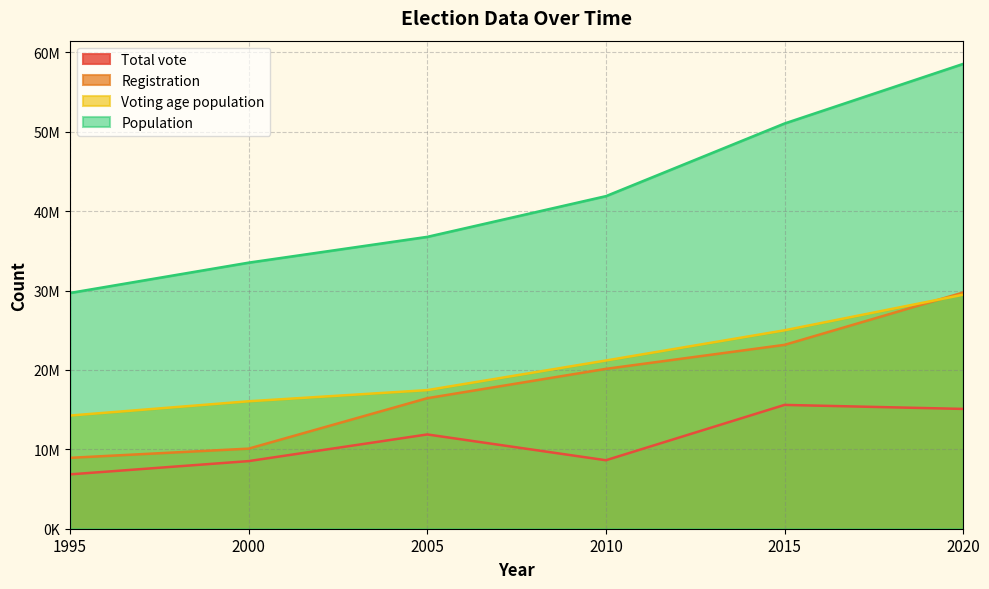

At how many categories does at least one series exceed 54631289?

1